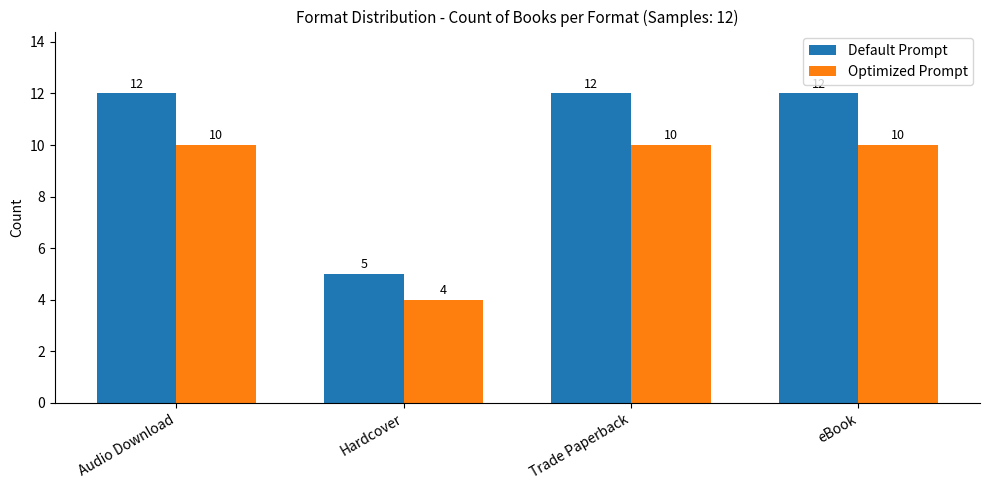

Is it true that Default Prompt equals 7 at Hardcover?

False